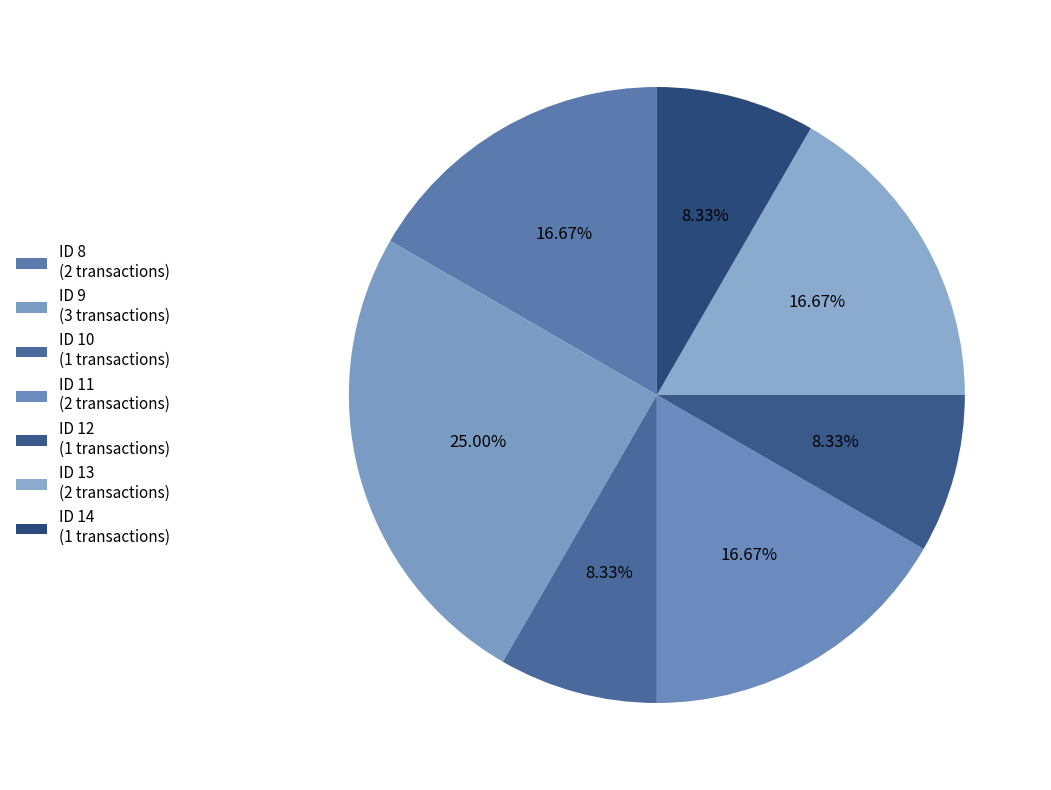

Count the number of slices in the pie.

7